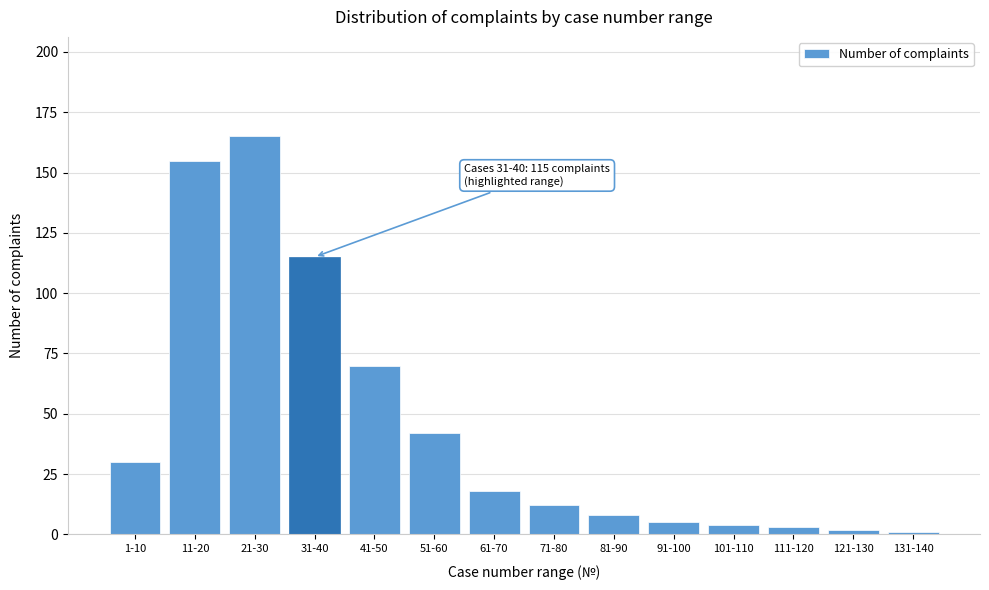

Reading left to right, what are all the values shown in this chart?

30	155	165	115	70	42	18	12	8	5	4	3	2	1